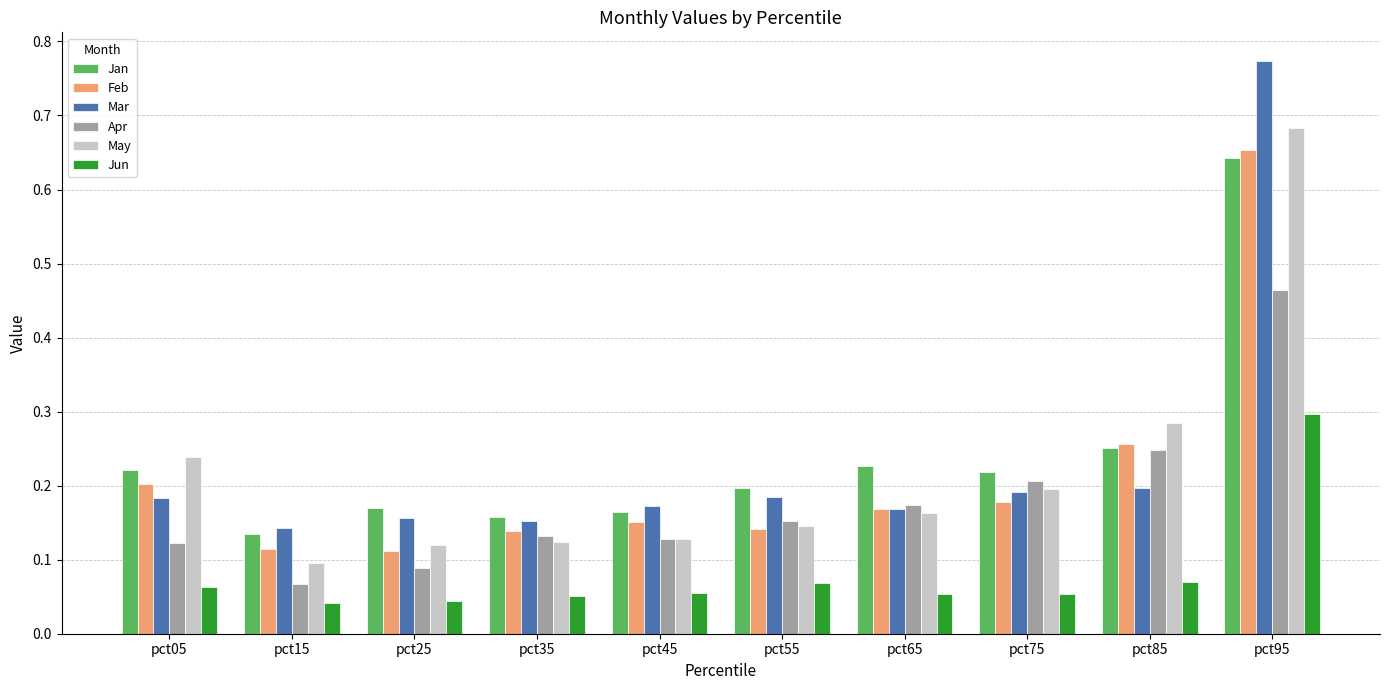

Count the May values in the range 0 to 1.

10